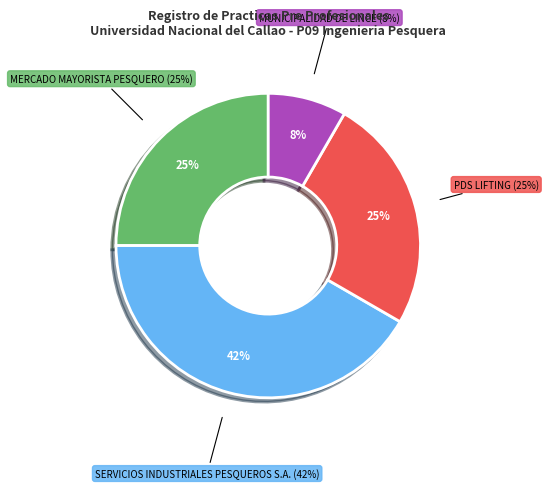

Which slice is the smallest?

MUNICIPALIDAD DE LINCE